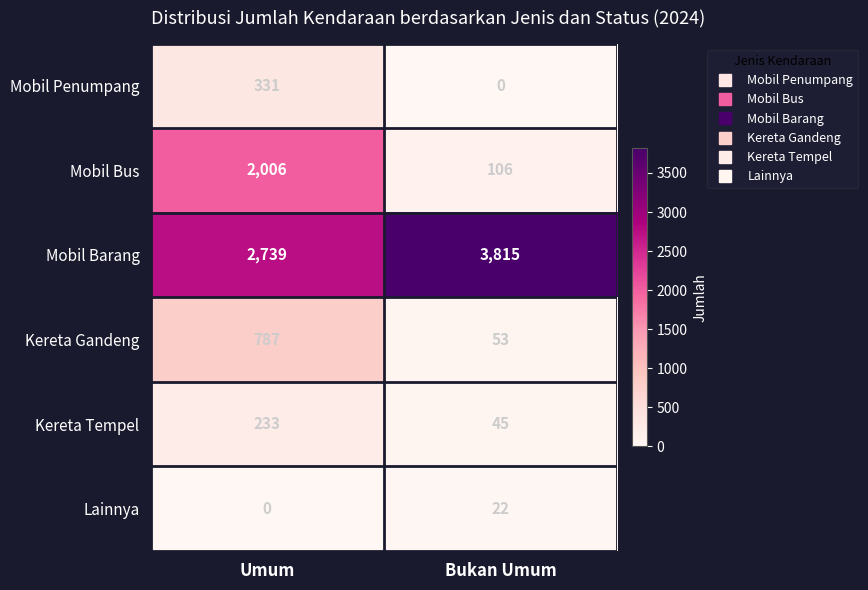

What is the total value across all series at Bukan Umum?

4041